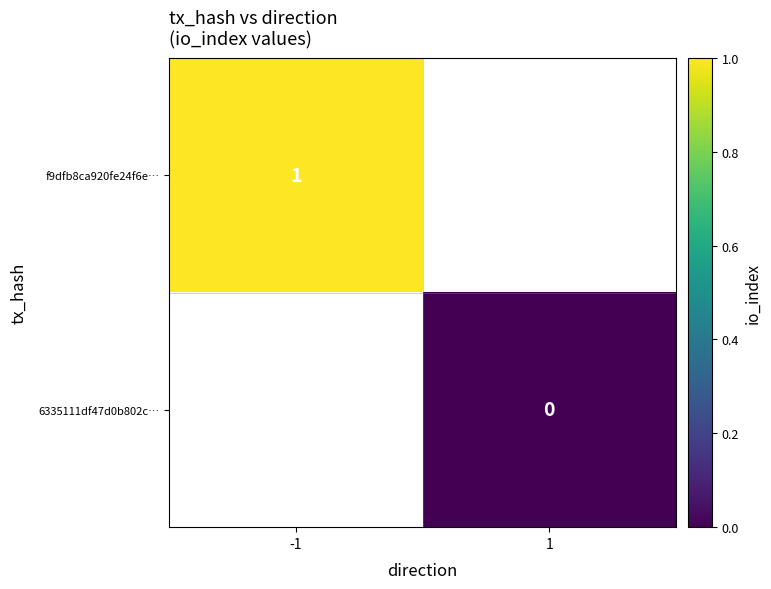

Which has a higher value, 1 or -1?

-1